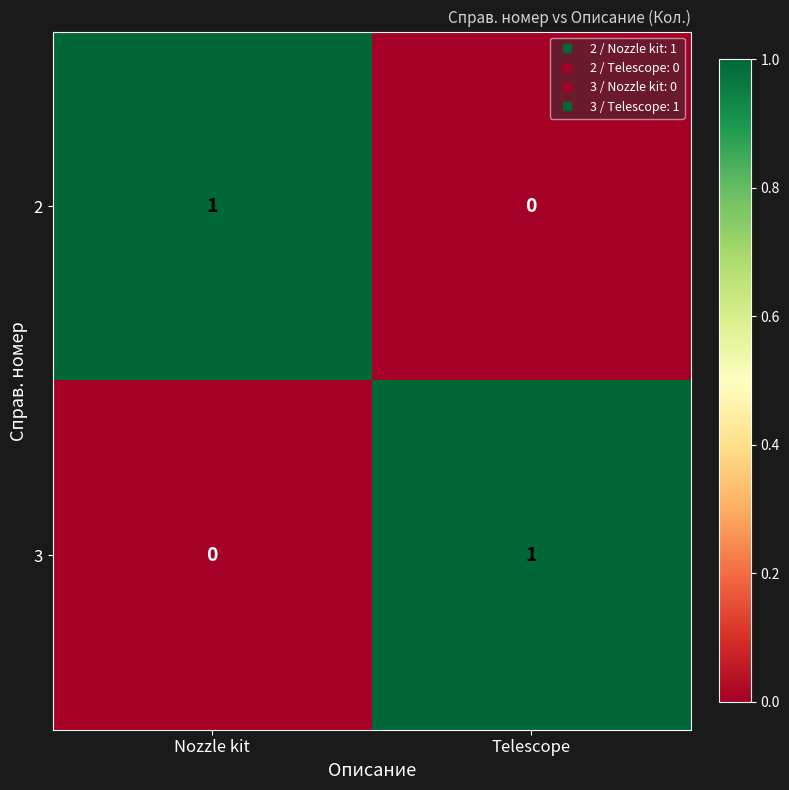

Which category has the highest value in the 2 series?

Nozzle kit